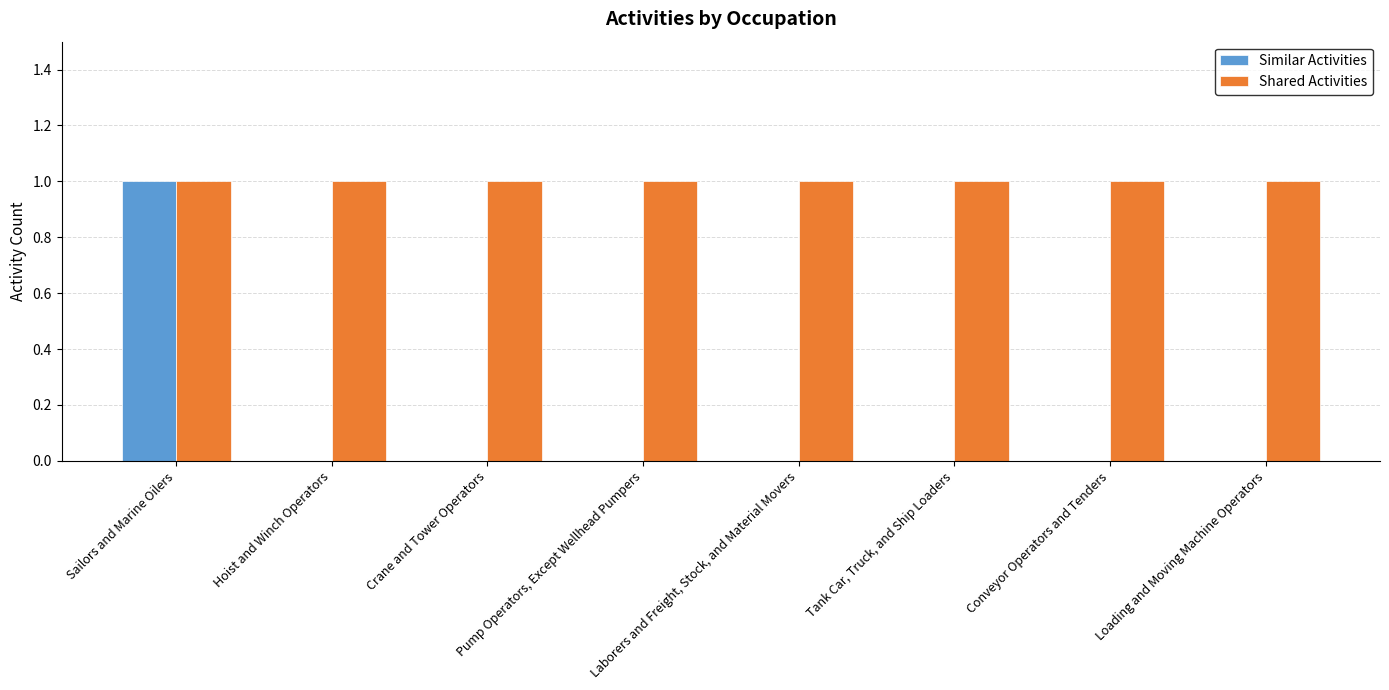

Reading right to left, transcribe all the data shown in this chart.

Similar Activities: Loading and Moving Machine Operators=0	Conveyor Operators and Tenders=0	Tank Car, Truck, and Ship Loaders=0	Laborers and Freight, Stock, and Material Movers=0	Pump Operators, Except Wellhead Pumpers=0	Crane and Tower Operators=0	Hoist and Winch Operators=0	Sailors and Marine Oilers=1
Shared Activities: Loading and Moving Machine Operators=1	Conveyor Operators and Tenders=1	Tank Car, Truck, and Ship Loaders=1	Laborers and Freight, Stock, and Material Movers=1	Pump Operators, Except Wellhead Pumpers=1	Crane and Tower Operators=1	Hoist and Winch Operators=1	Sailors and Marine Oilers=1